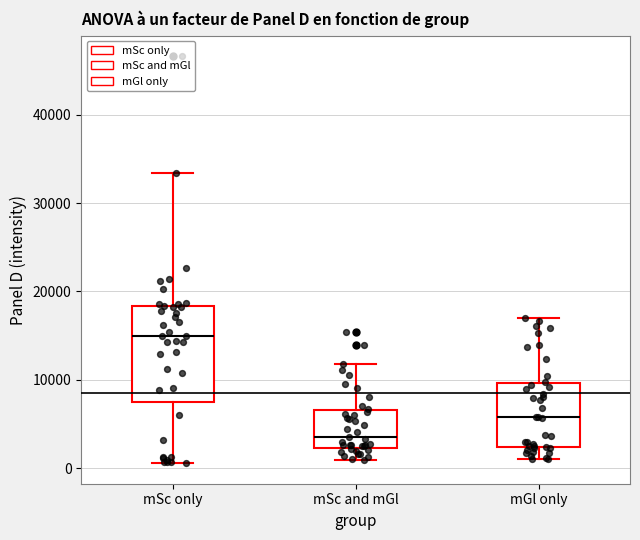

Comparing the boxes themselves (not the whiskers), which one is the tallest?

mSc only